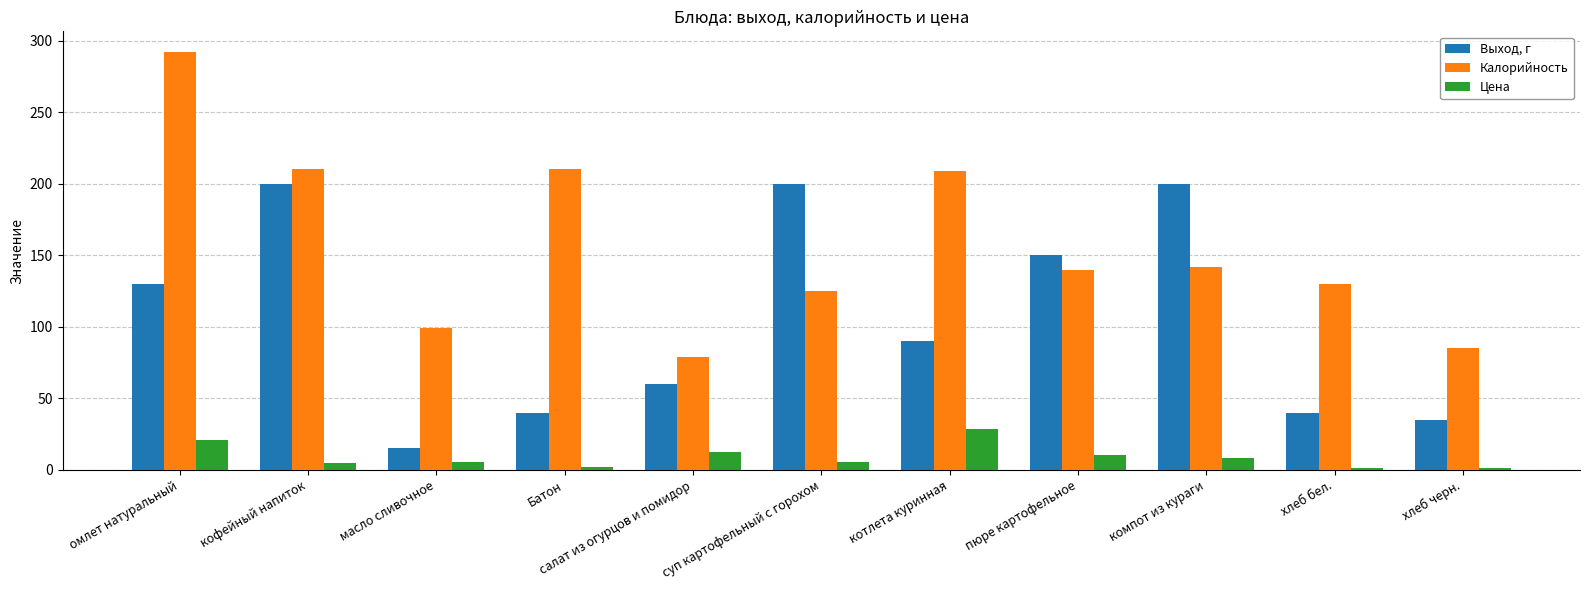

What is the sum of all Цена values?

100.8